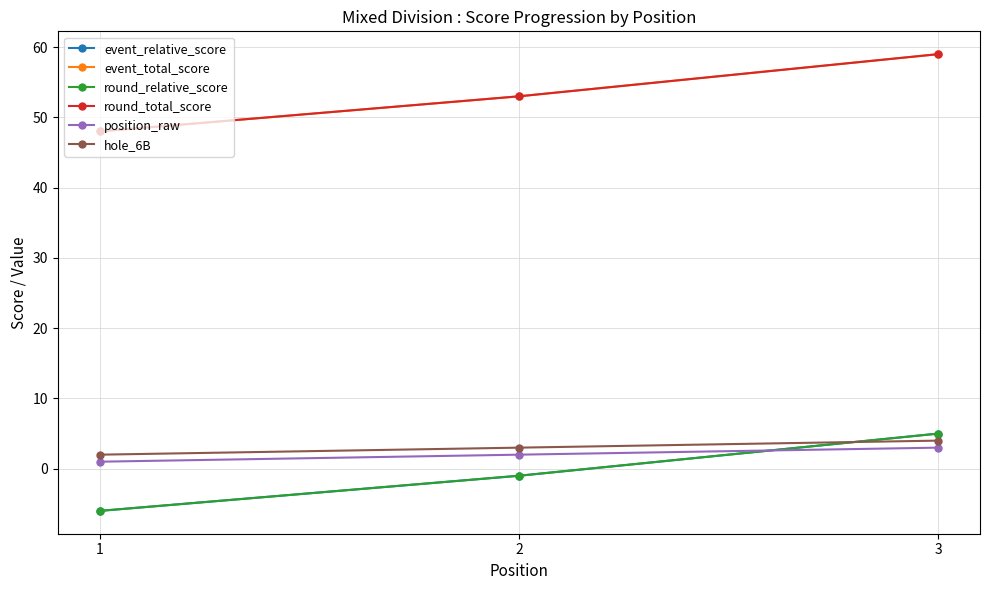

Reading right to left, extract all data points from this chart.

event_relative_score: 5	-1	-6
event_total_score: 59	53	48
round_relative_score: 5	-1	-6
round_total_score: 59	53	48
position_raw: 3	2	1
hole_6B: 4	3	2